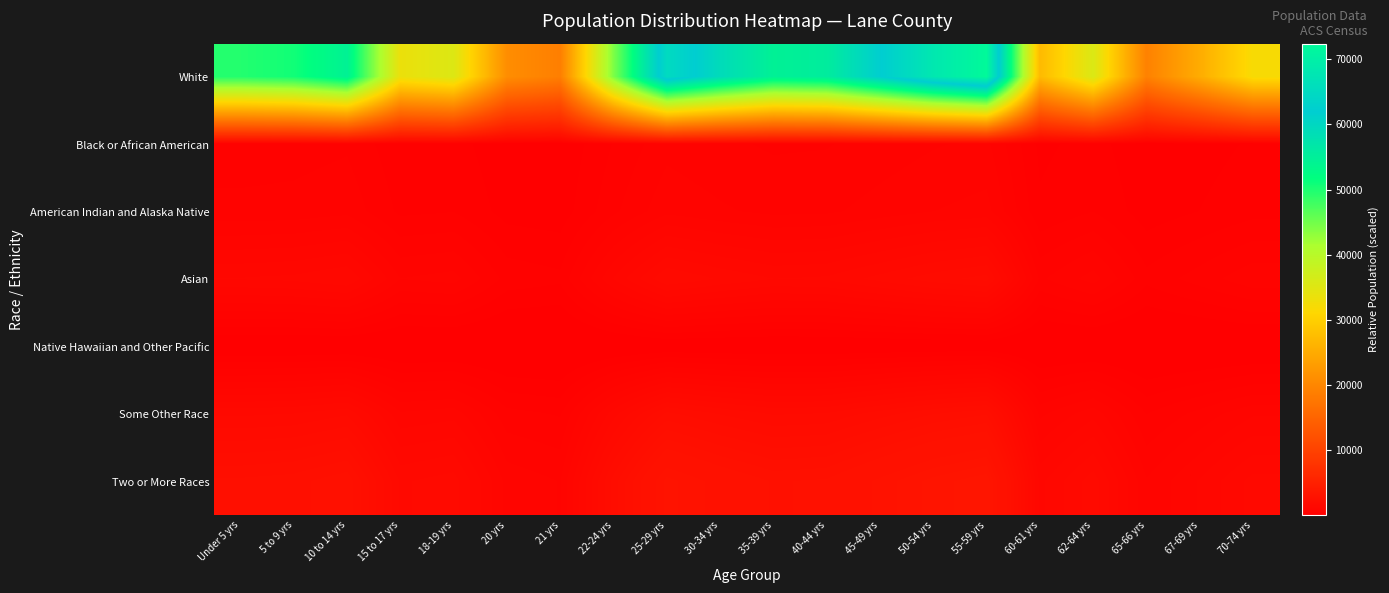

What is the greatest value displayed?

72372.2